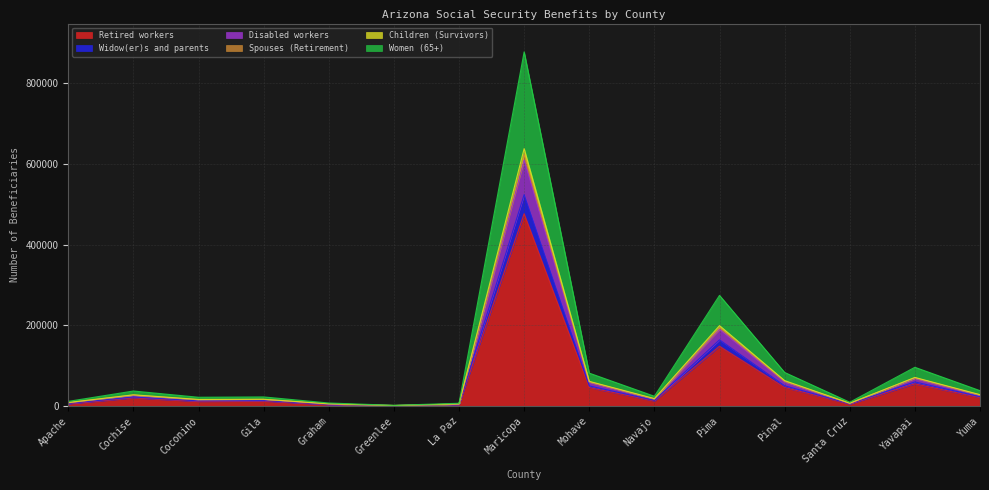

What position from the left is Greenlee?

6